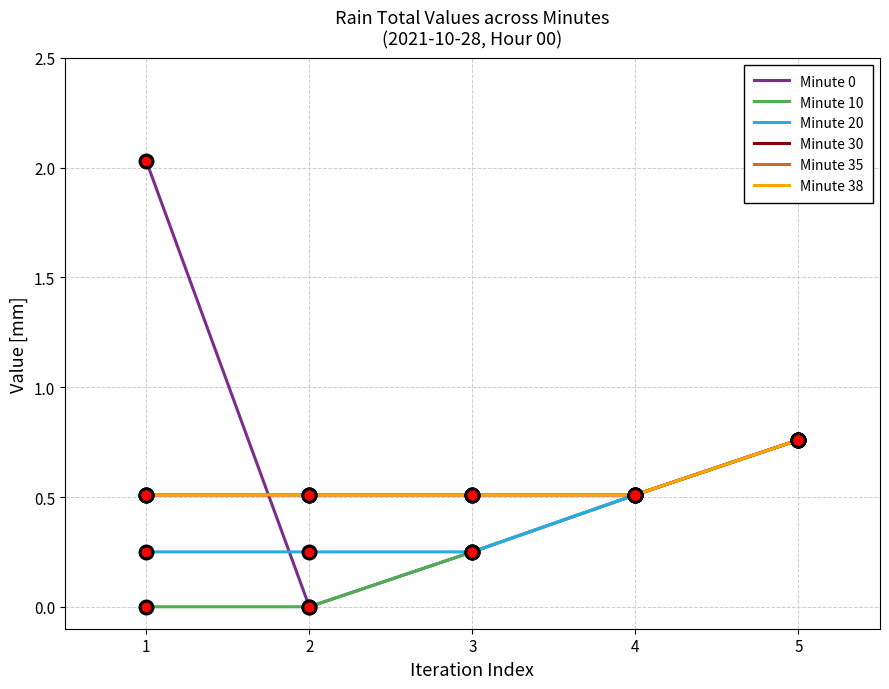

Does the chart have visible grid lines?

Yes